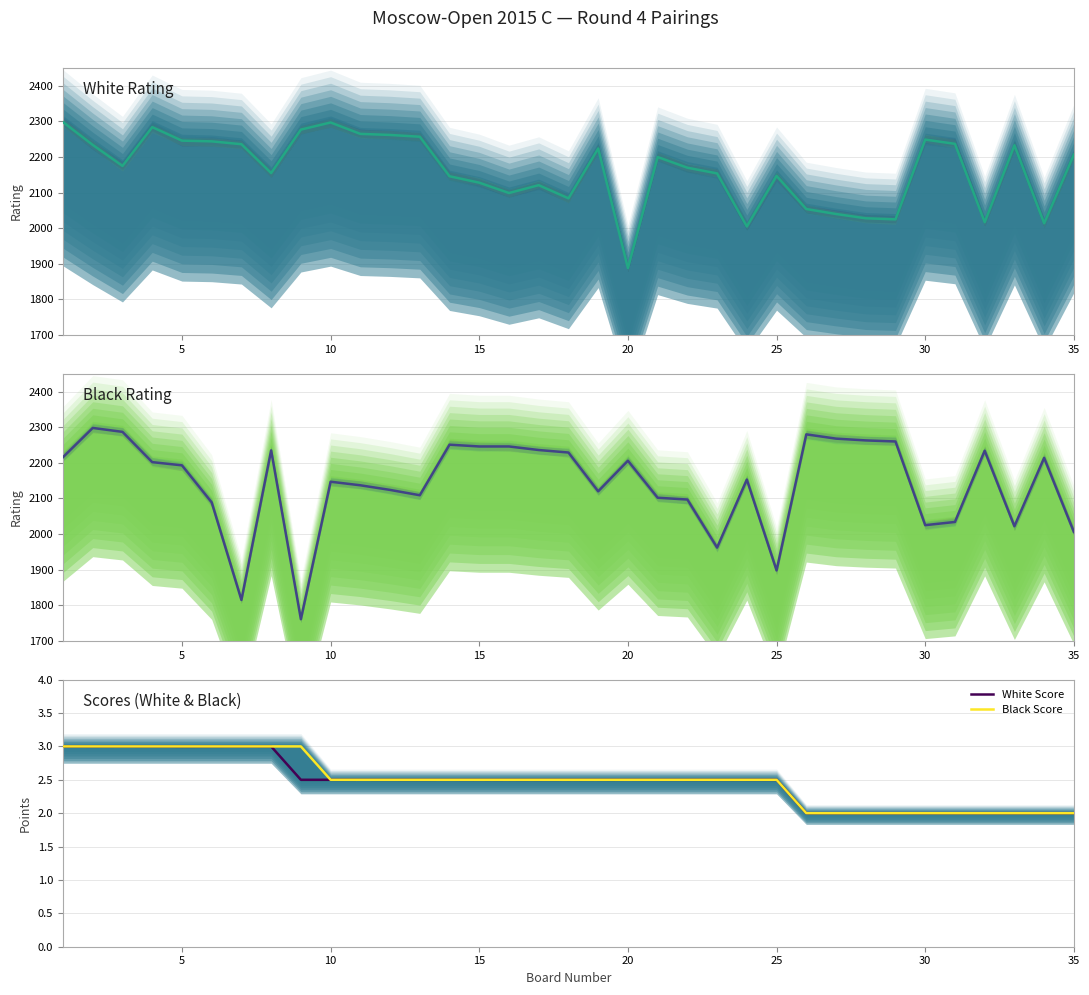

What is the lowest value of the Black Score series?

2.0